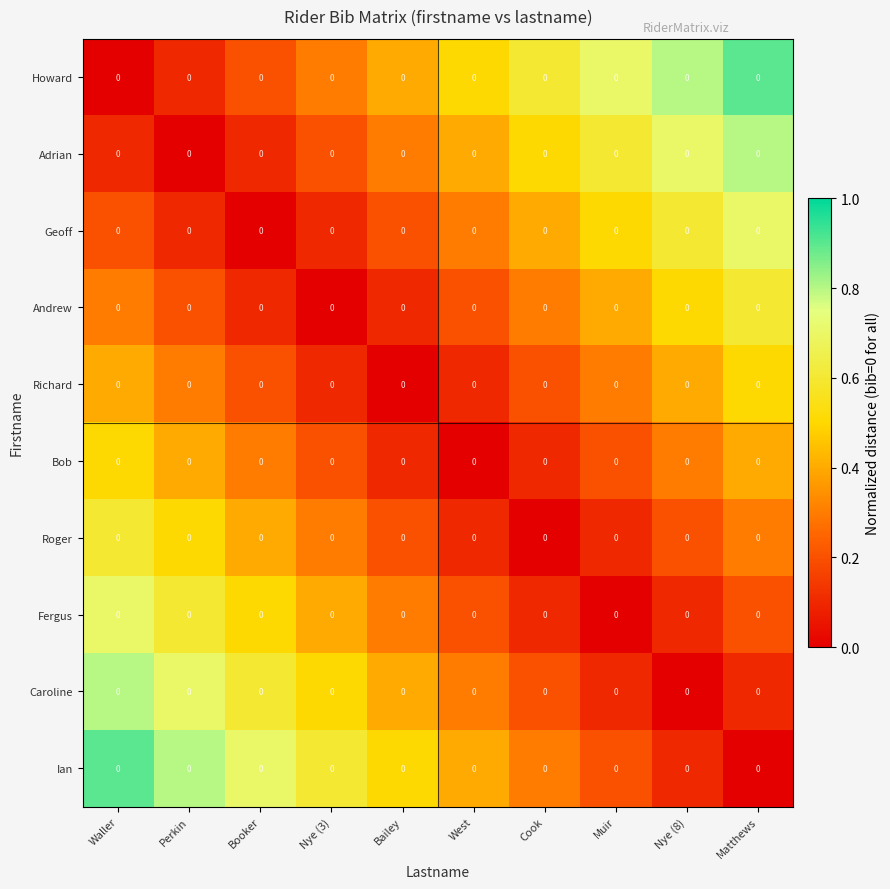

Is the value of Andrew at Cook greater than the value of Ian at Waller?

No